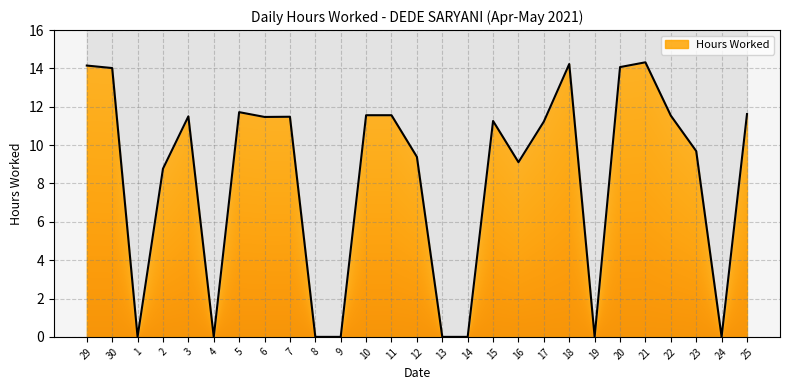

What is the difference between the maximum and minimum values?

14.3